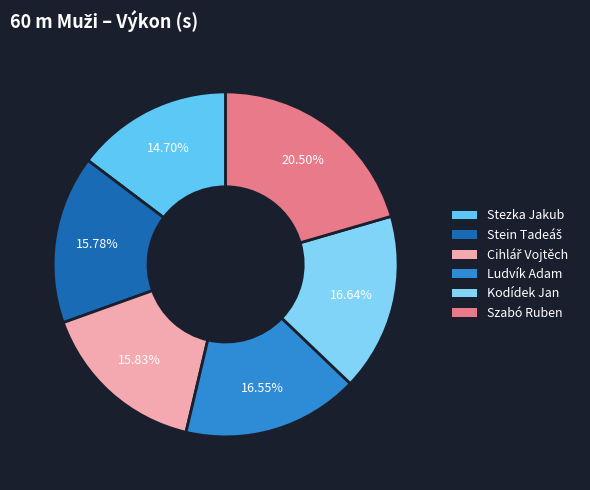

Combined, what portion of the pie is Stezka Jakub and Szabó Ruben?

35.2%